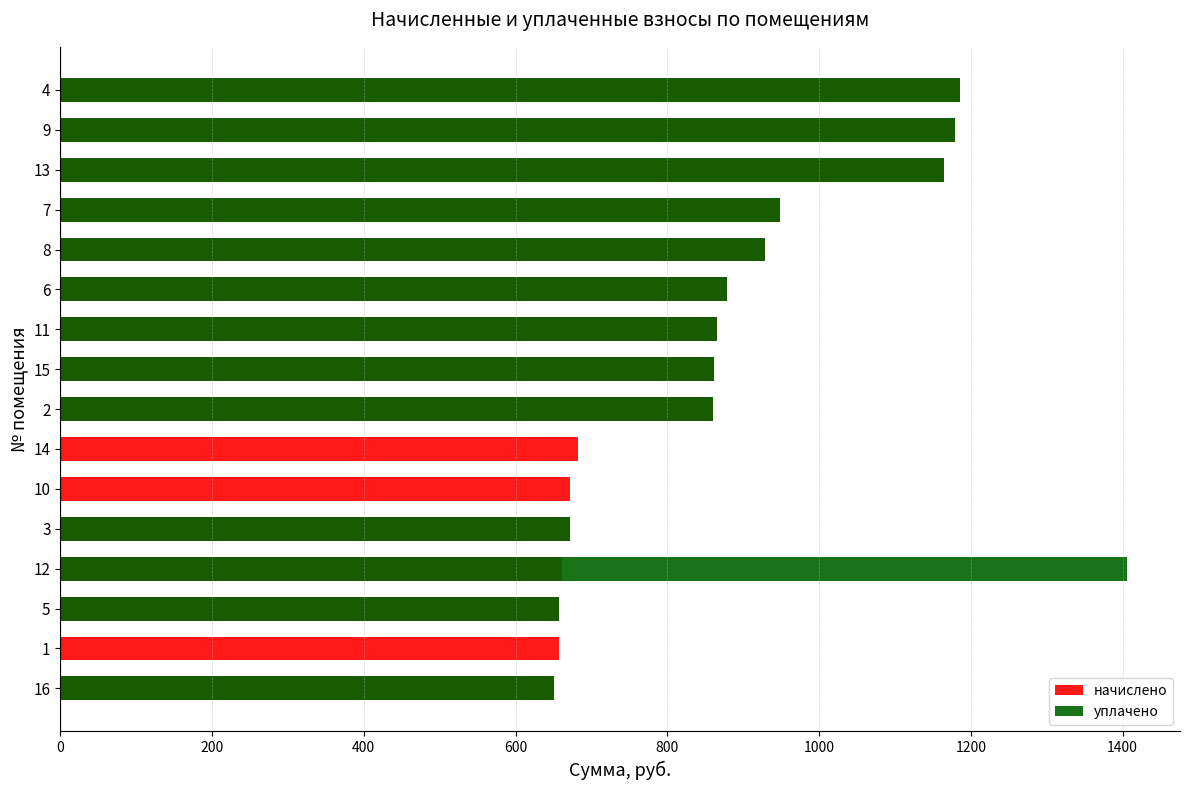

Which series has the largest total across all categories?

начислено